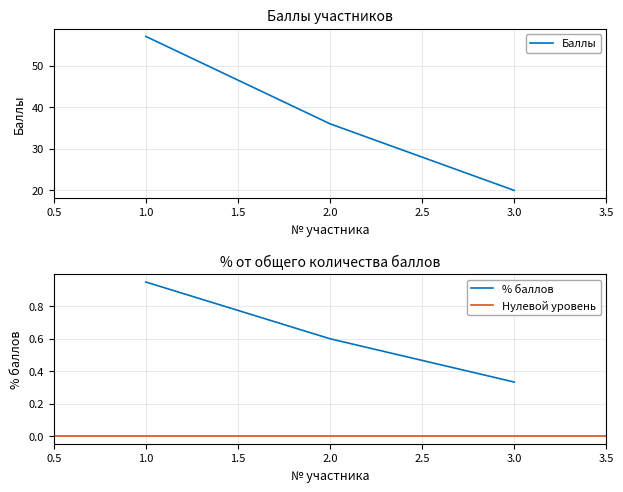

What is the maximum value for Баллы?

57